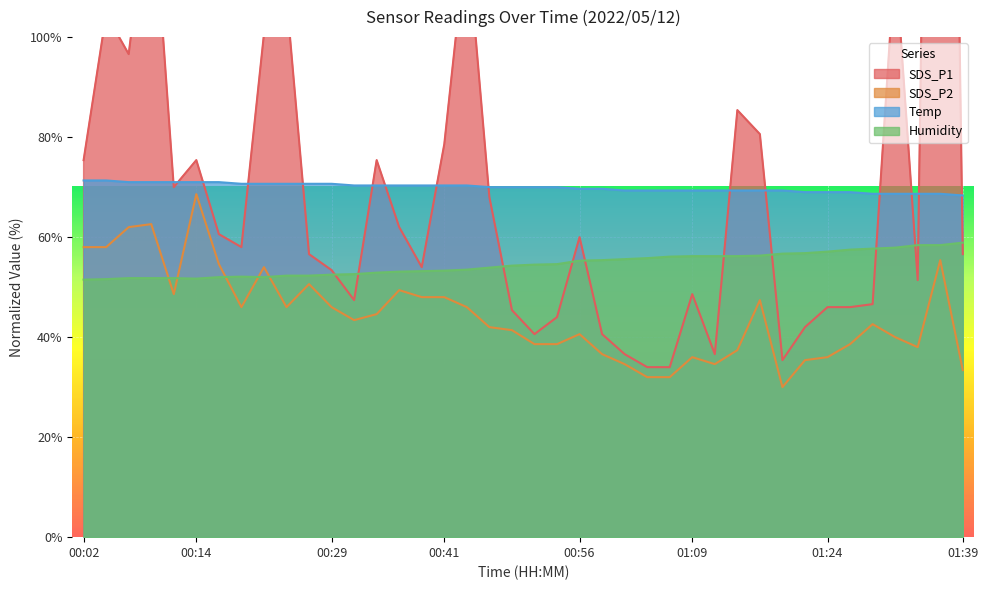

At which label is Temp closest to 69?

01:22